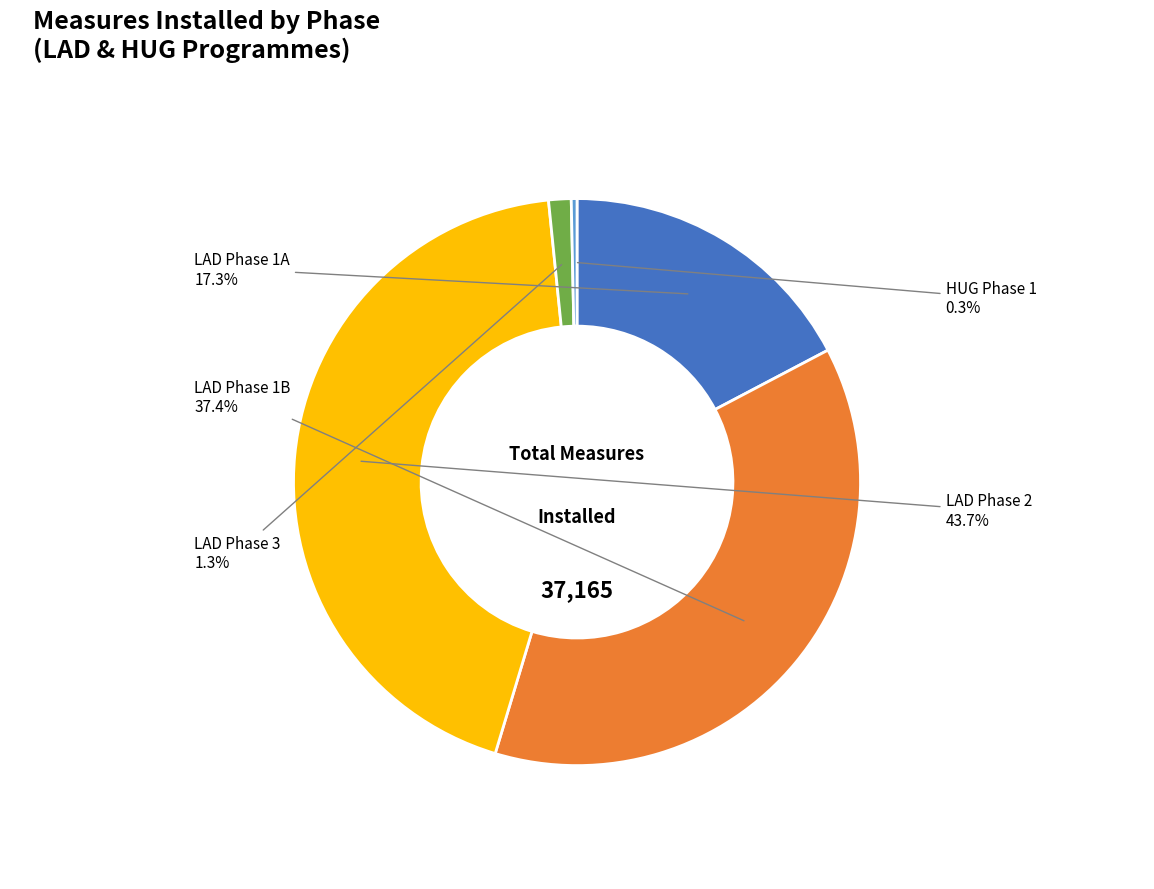

What is the smallest slice in the pie chart?

HUG Phase 1